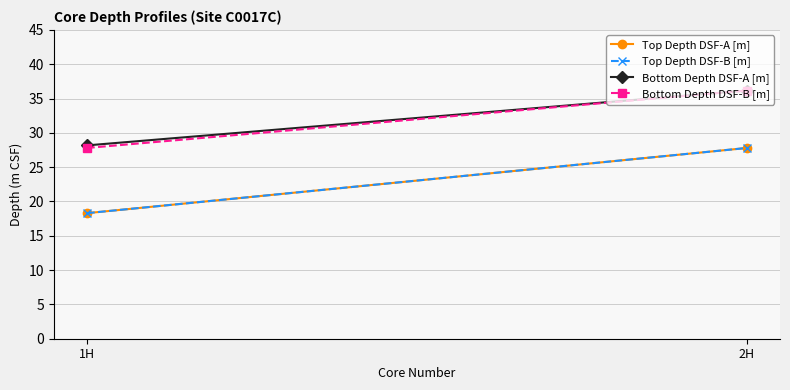

How many values in the Bottom Depth DSF-B [m] series exceed 36?

1